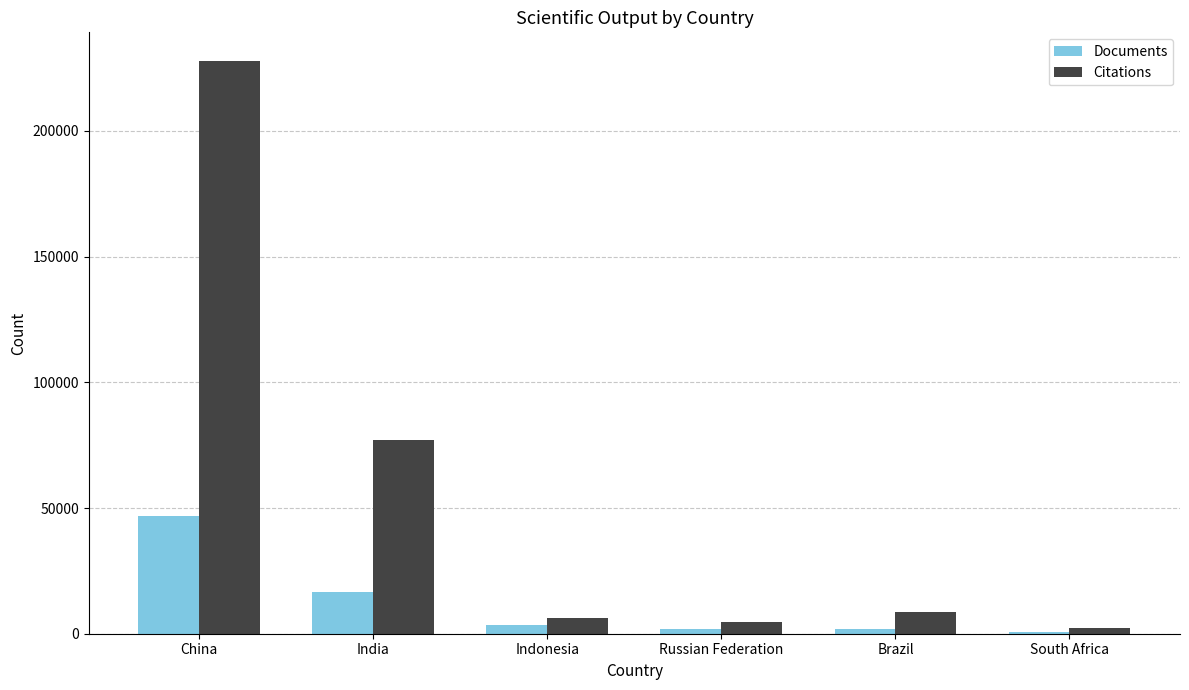

Does the chart contain stacked bars?

No